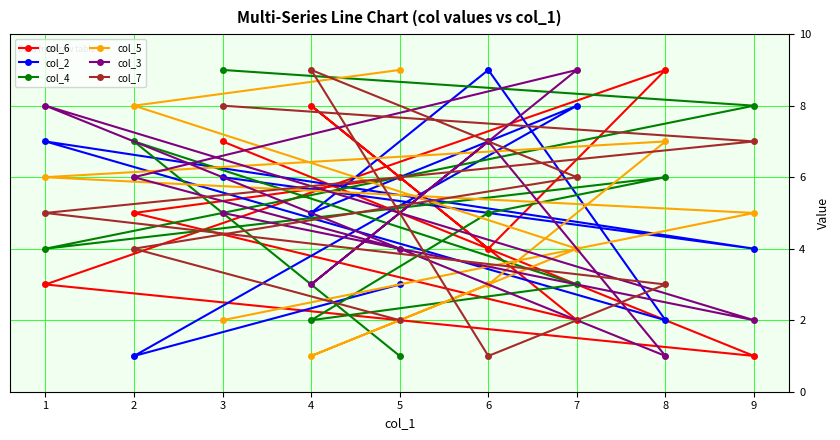

What is the approximate value of col_5 at 7?

4